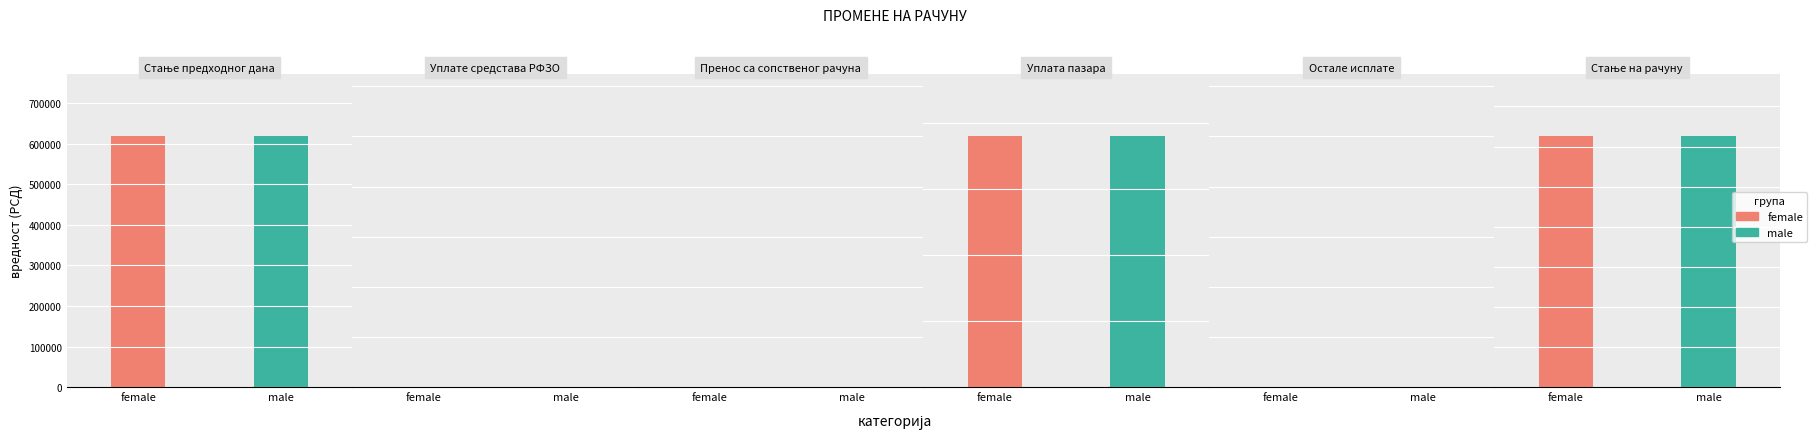

What is the label of the 3rd bar from the left?

Пренос са сопственог рачуна